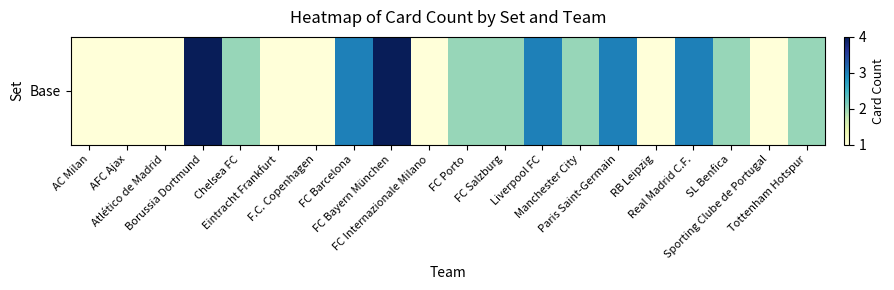

The value at FC Internazionale Milano is 0. True or false?

False